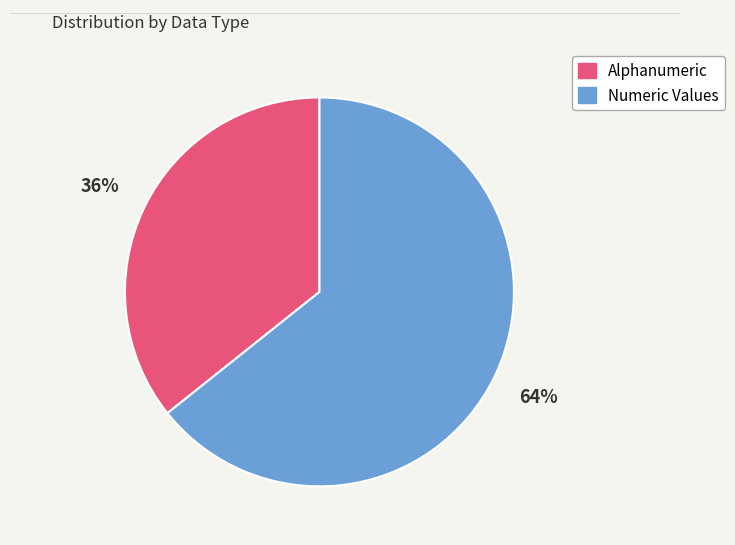

To the nearest percent, what percentage of the pie is Numeric Values?

64%